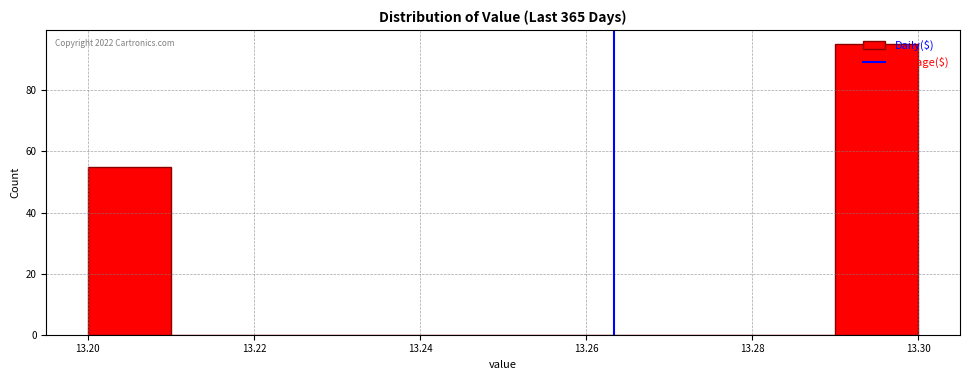

Which range on the x-axis has the tallest bar?

13.29 to 13.30